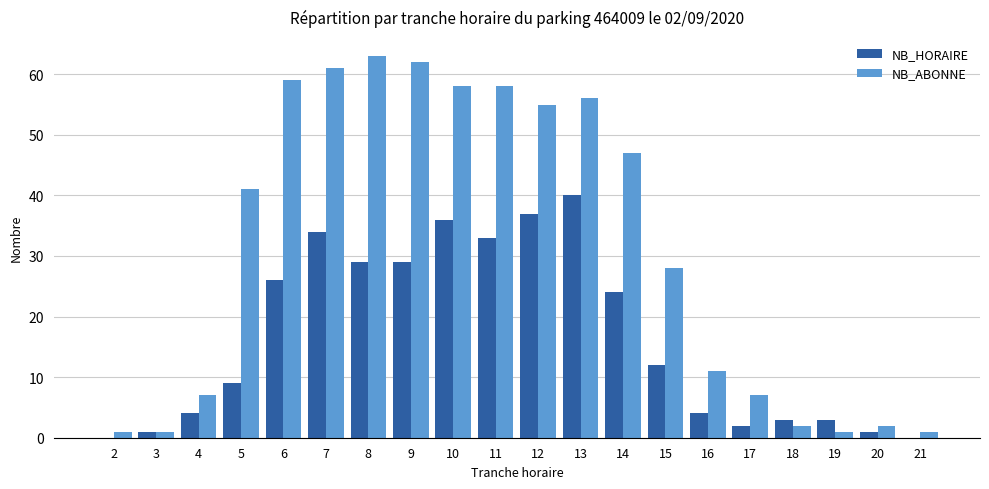

Which series changed the most between 8 and 15?

NB_ABONNE